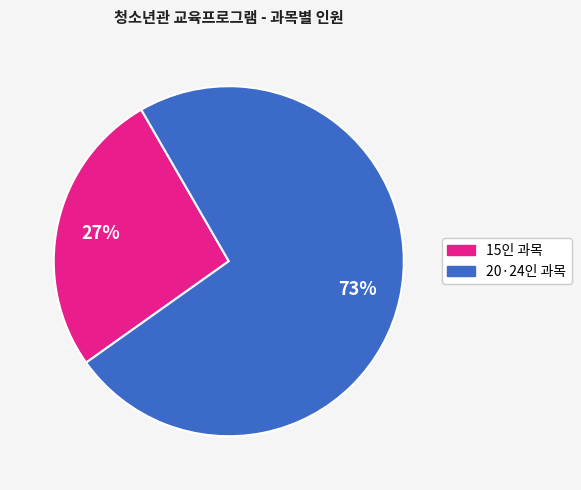

Count the number of slices in the pie.

2